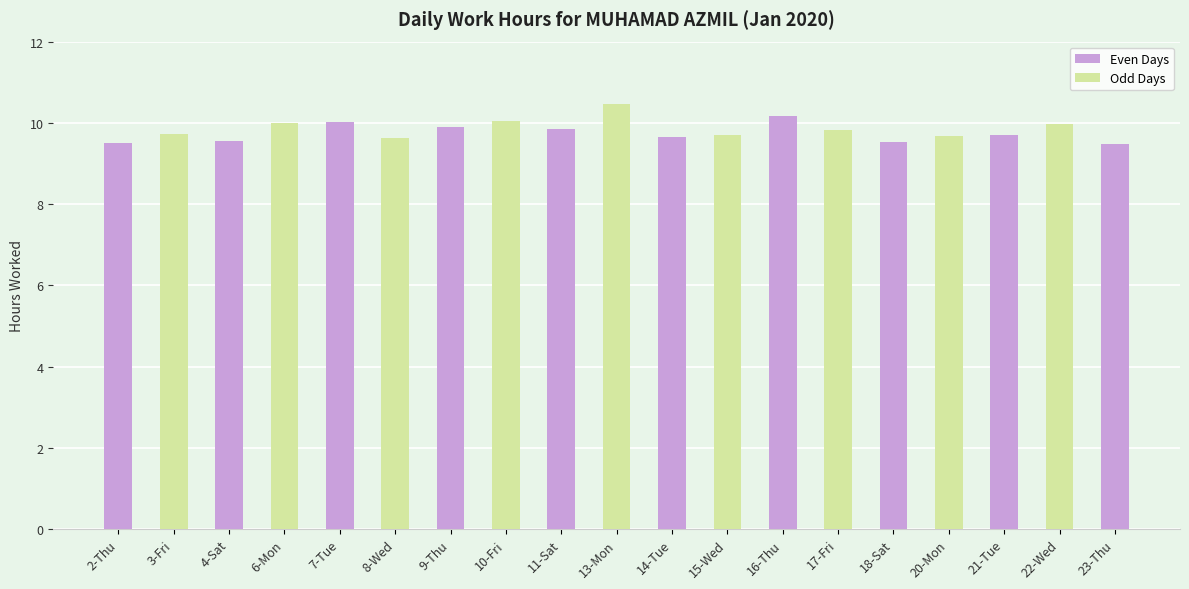

What is the value of the 1st bar from the left?

9.5